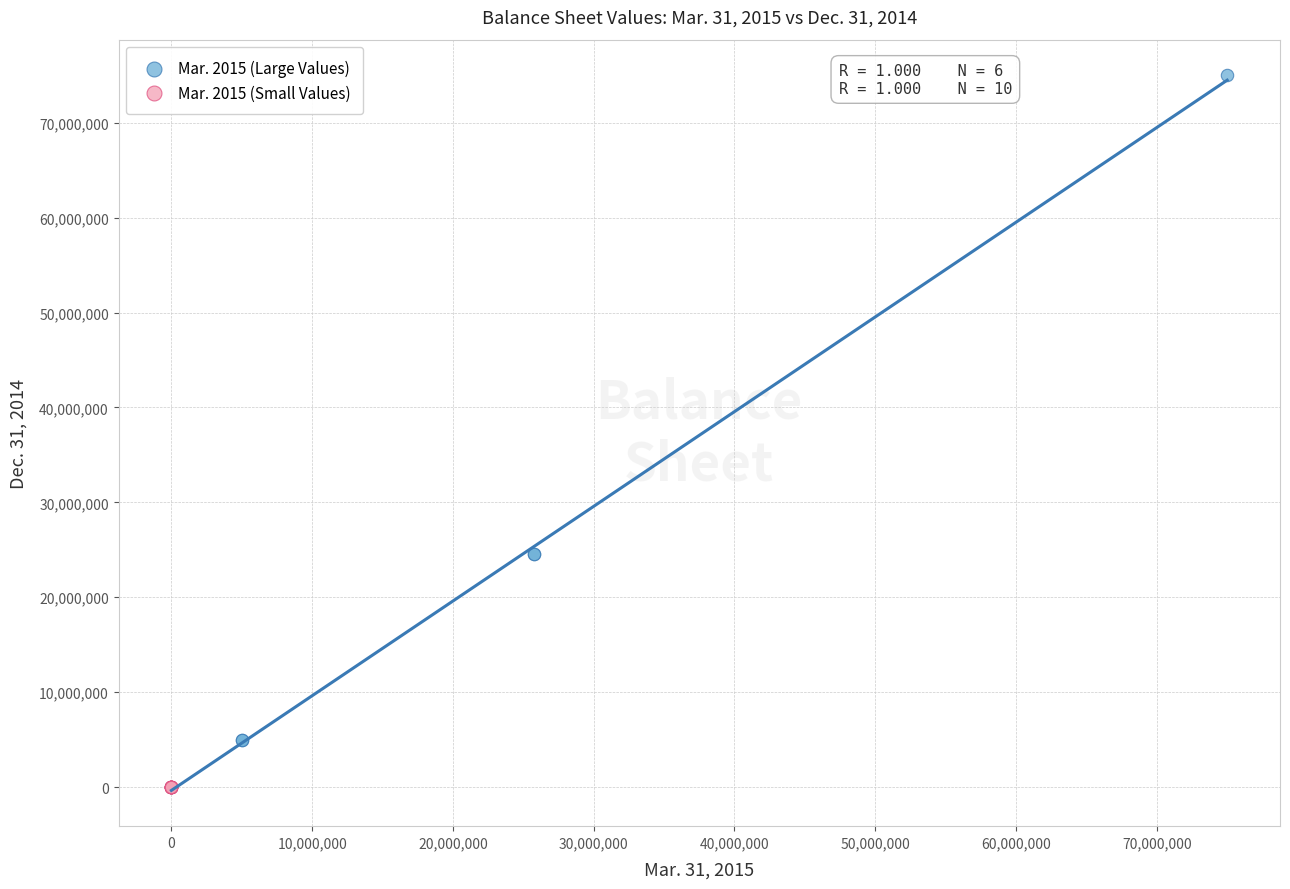

Which series has the largest Y range (max minus min)?

Mar. 2015 (Large Values)